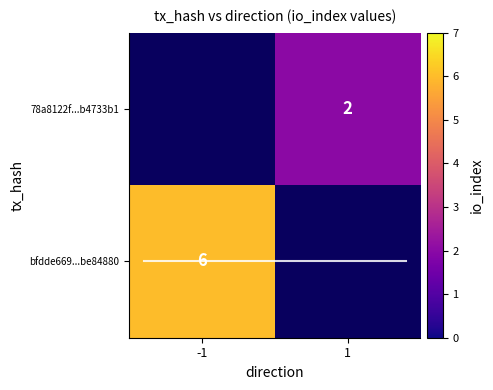

Reading left to right, transcribe all the data shown in this chart.

bfdde669cd17910dbfc4deaa5614e727be84880: -1	6
78a8122f839ab30d71743d6160bfc47bb4733b1: 1	2